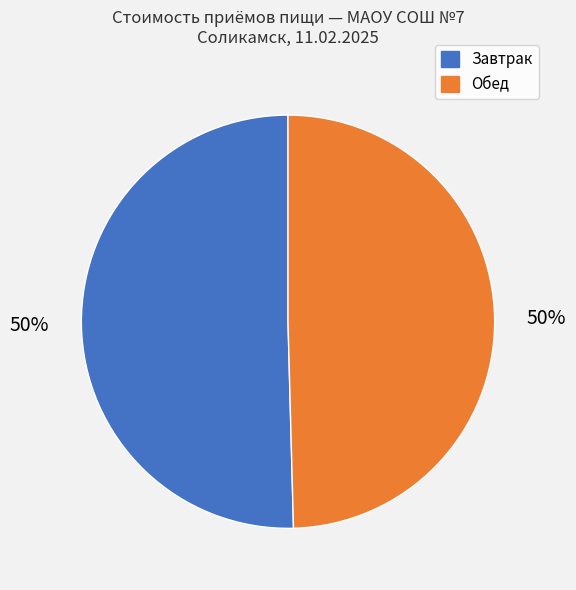

To the nearest percent, what is the average slice percentage?

50%